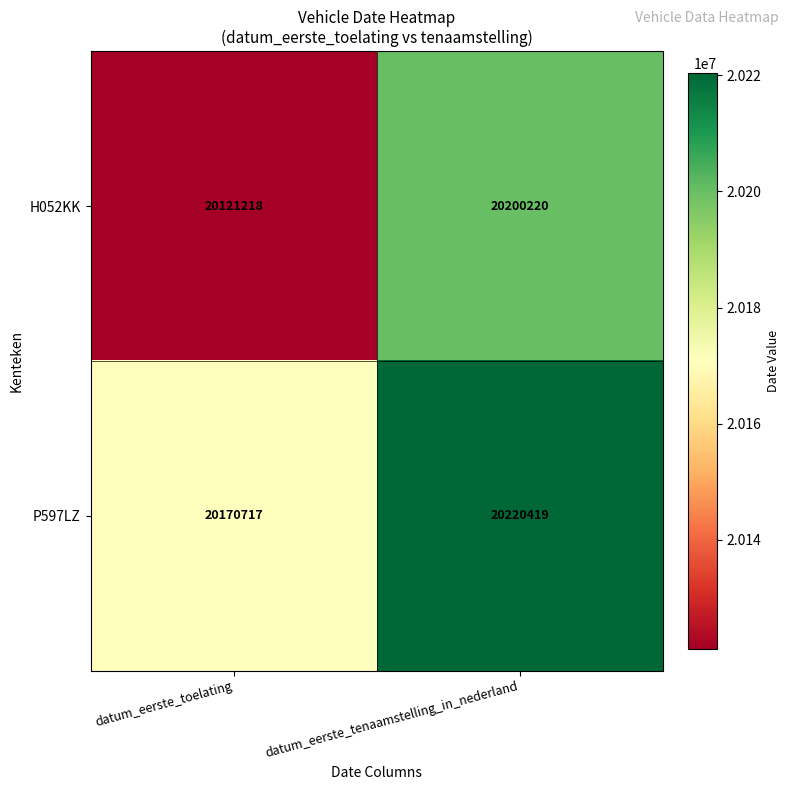

What is the difference between the maximum and minimum values in the H052KK series?

79002